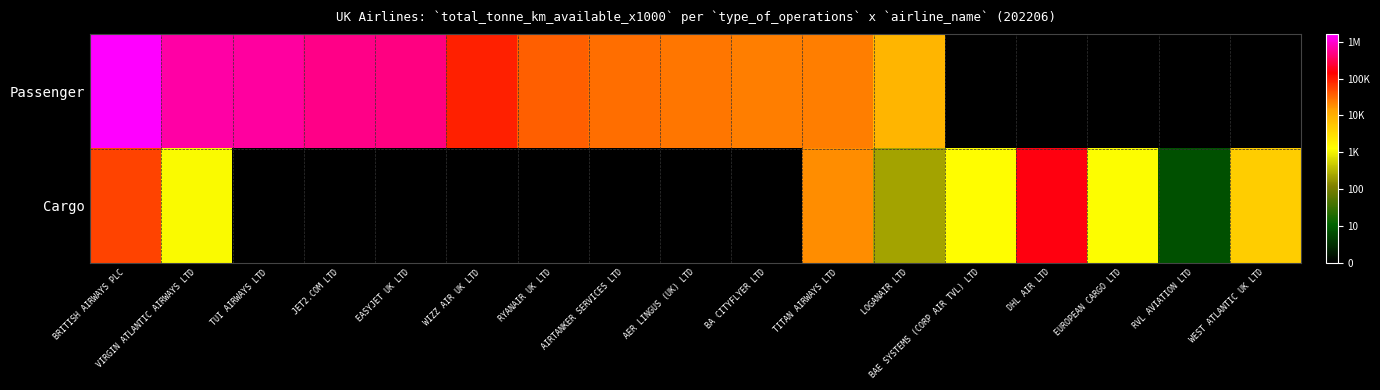

At which category is the sum across all series the highest?

BRITISH AIRWAYS PLC